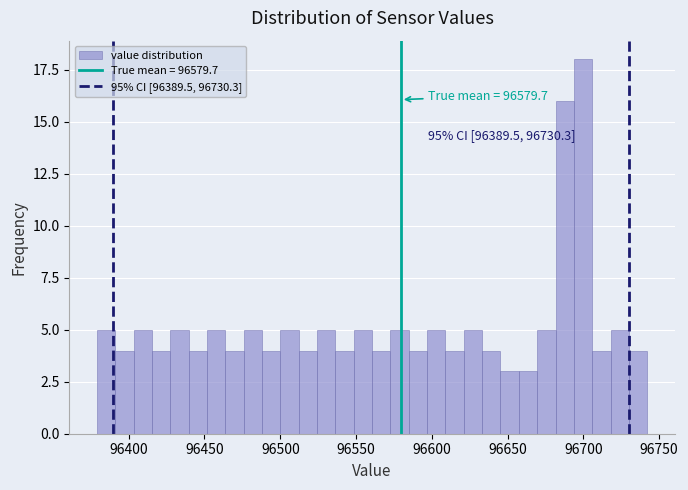

Read against the x-axis, roughly where is the centre of the tallest bar?

96700